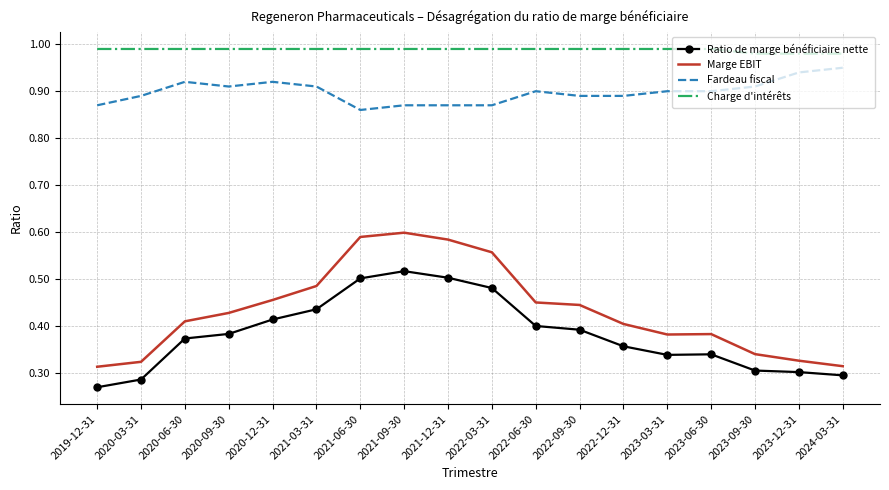

Which series has the largest total across all categories?

Charge d'intérêts